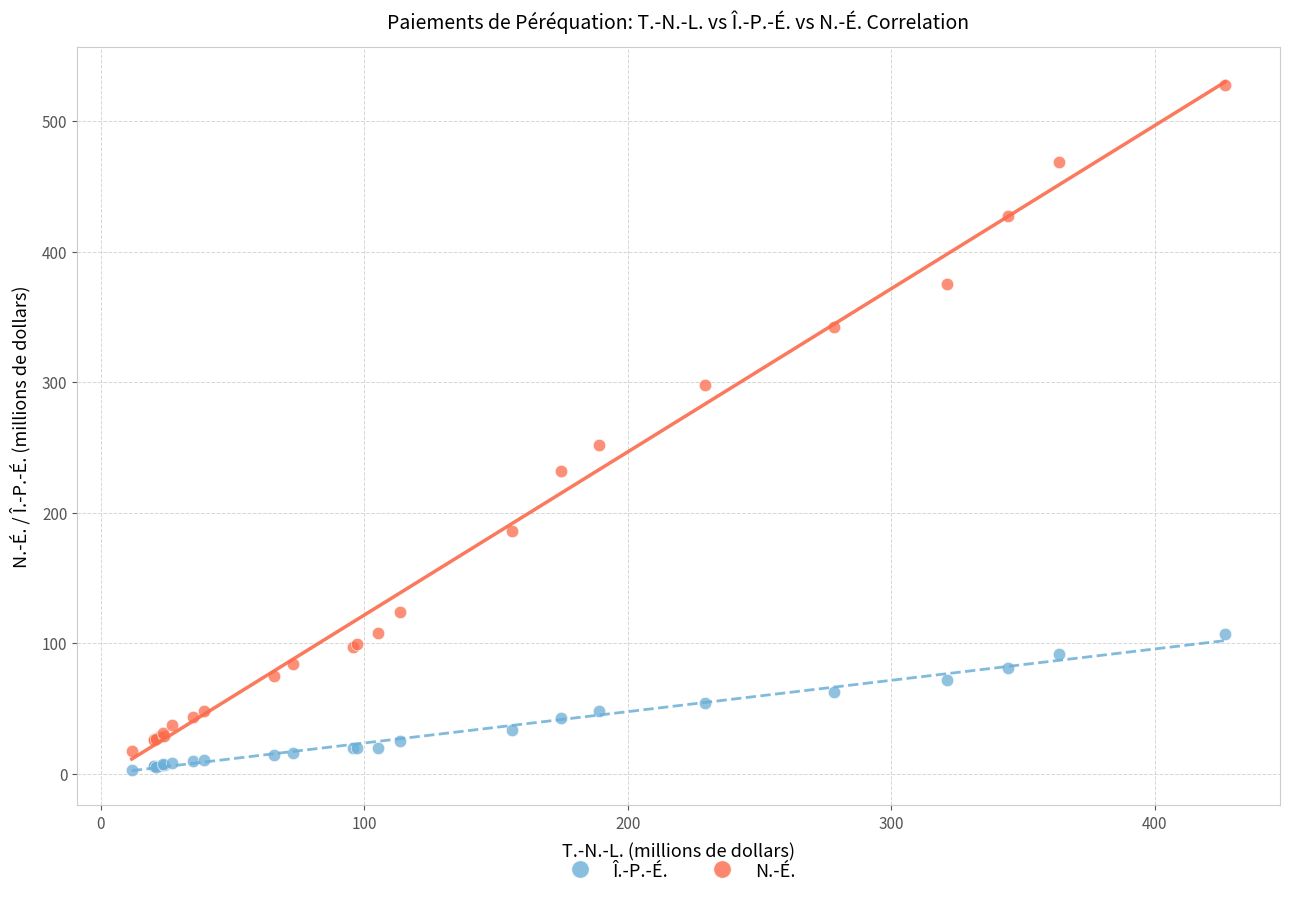

Which series contains the lowest Y value?

Î.-P.-É.